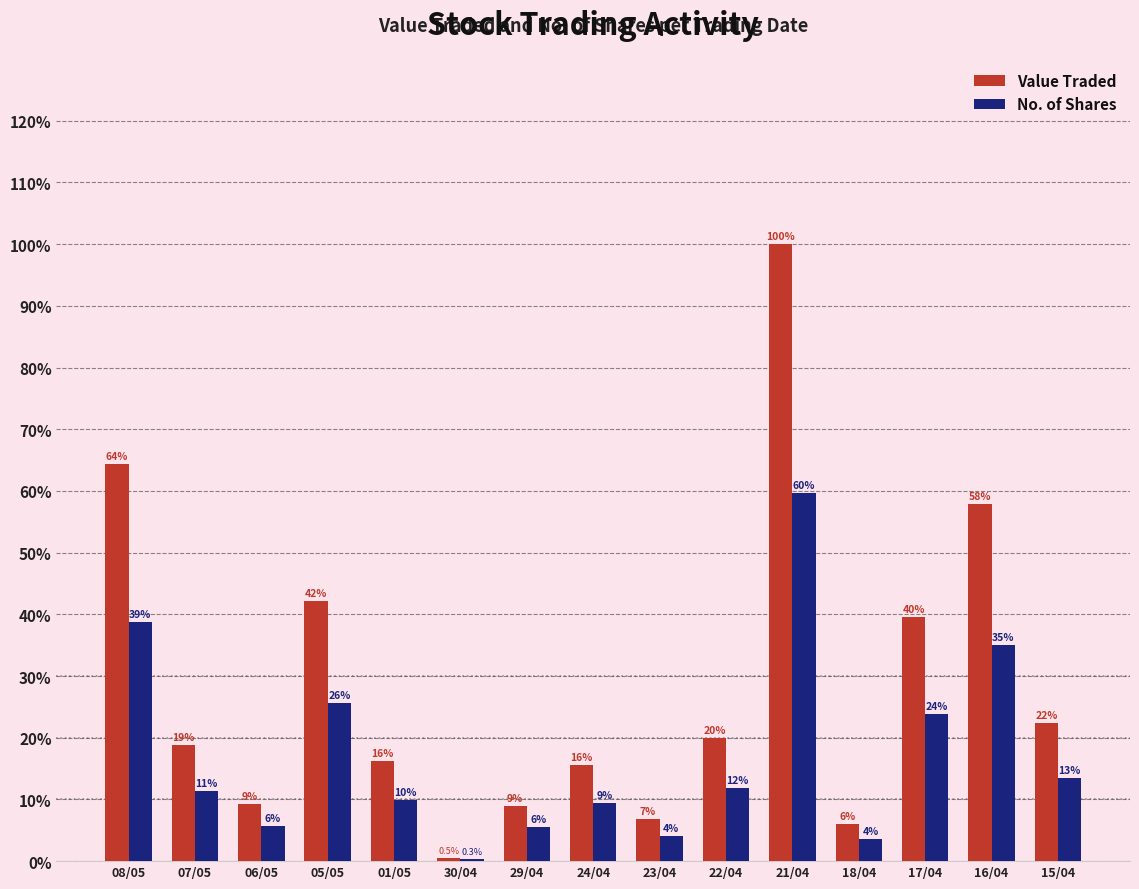

Reading left to right, what are all the values shown in this chart?

Value Traded: 14557	4255	2101	9546	3668	105	2013	3515	1539	4511	22619	1368	8949	13100	5052
No. of Shares: 8772	2579	1270	5808	2250	65	1249	2121	923	2686	13497	824	5400	7918	3043